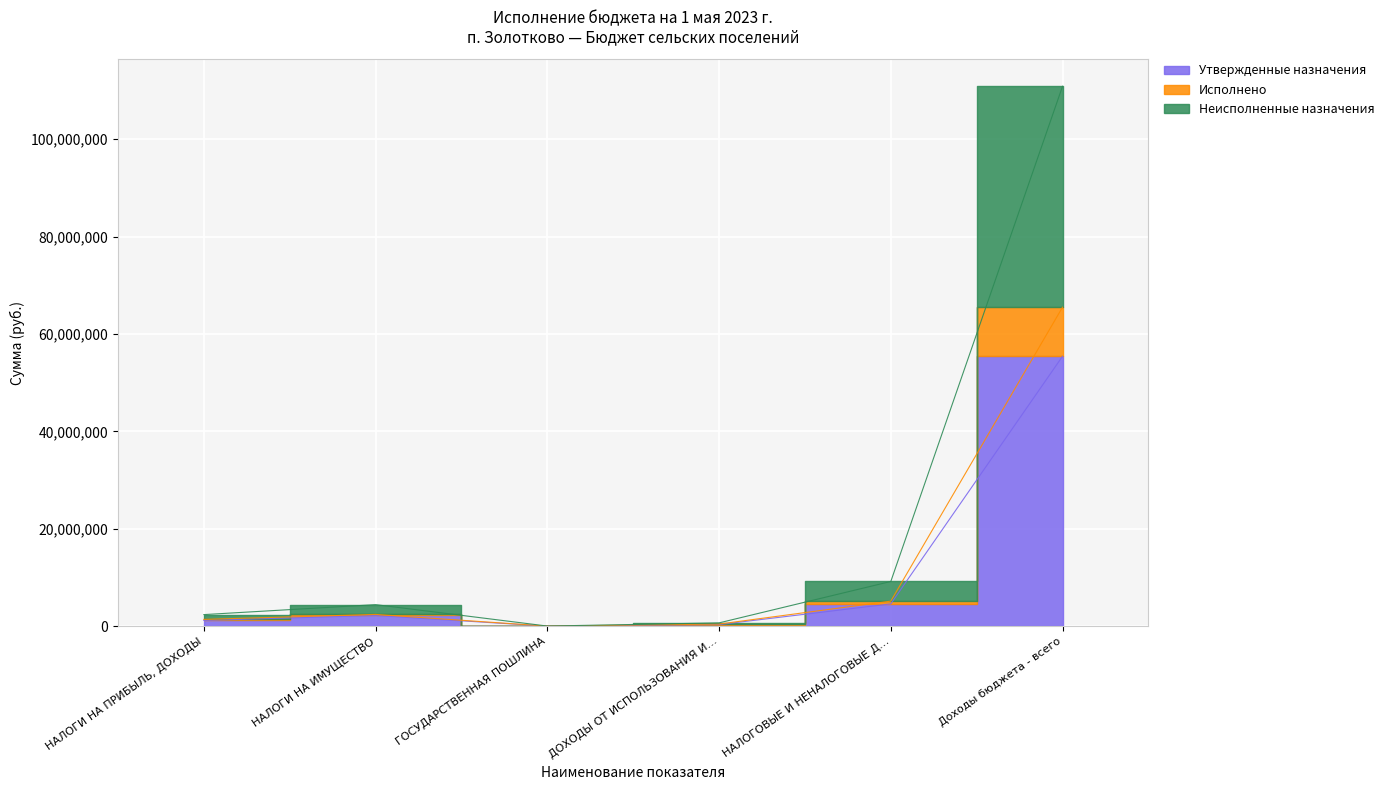

At which label does Исполнено reach its peak?

Доходы бюджета - всего